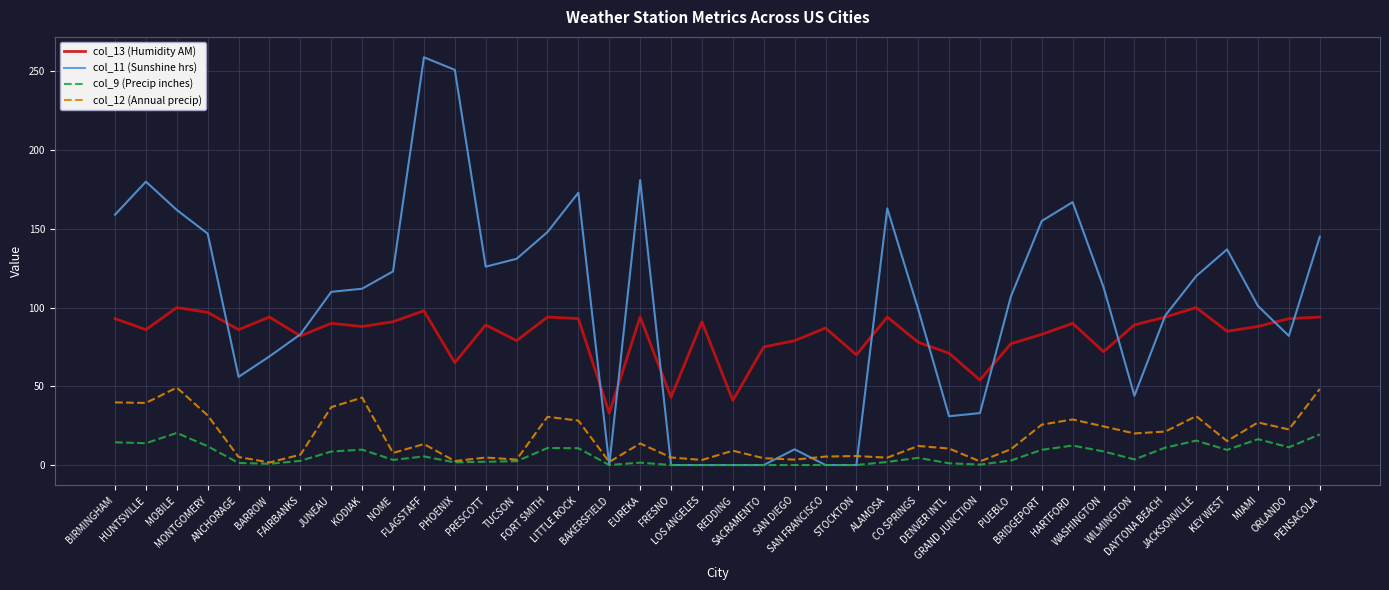

Which series has the widest spread of values?

col_11 (Sunshine hrs)